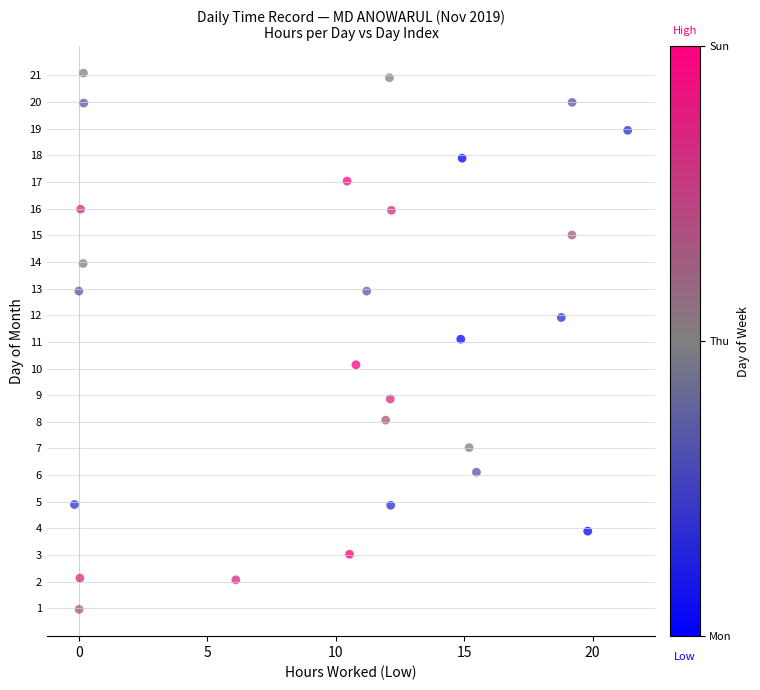

What is the range of Y values (max minus min)?

20.1